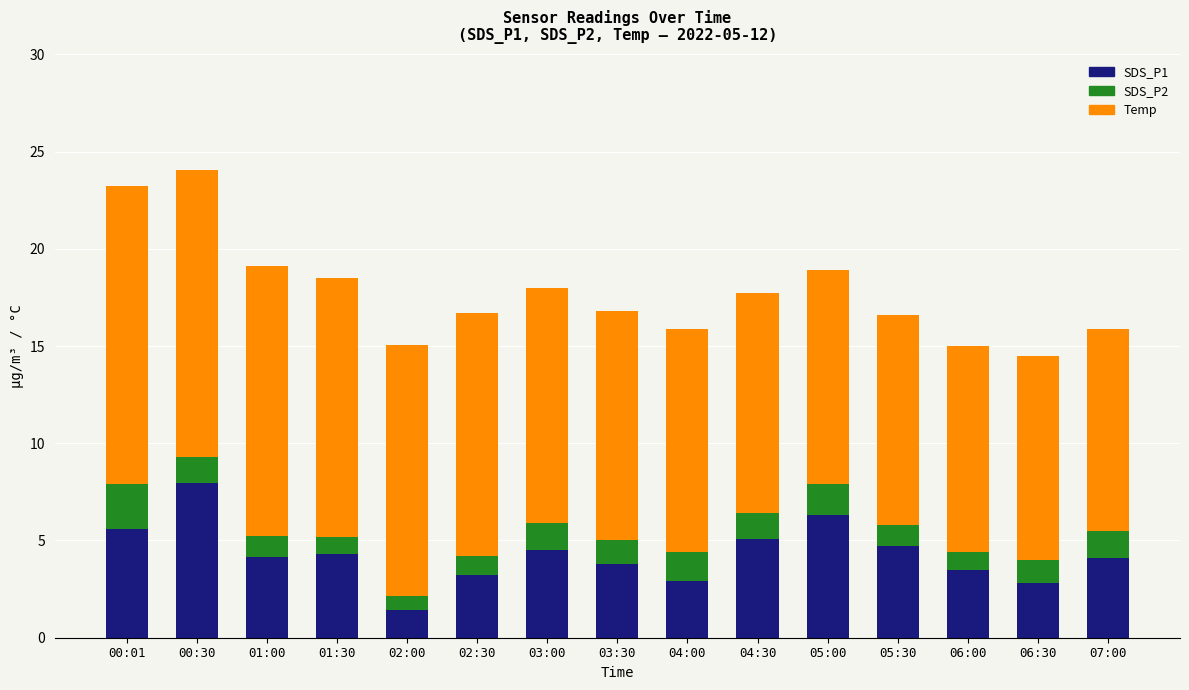

Does the chart contain stacked bars?

Yes